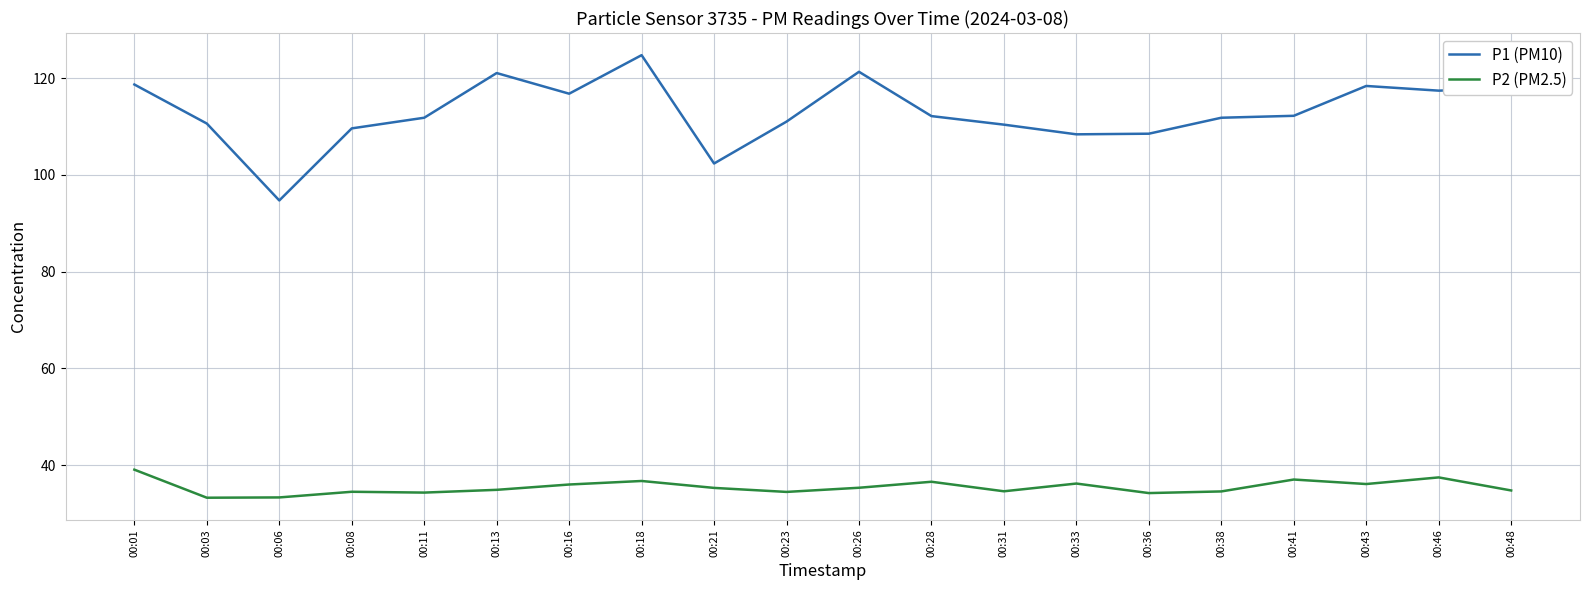

Which series has the largest range (max minus min)?

P1 (PM10)